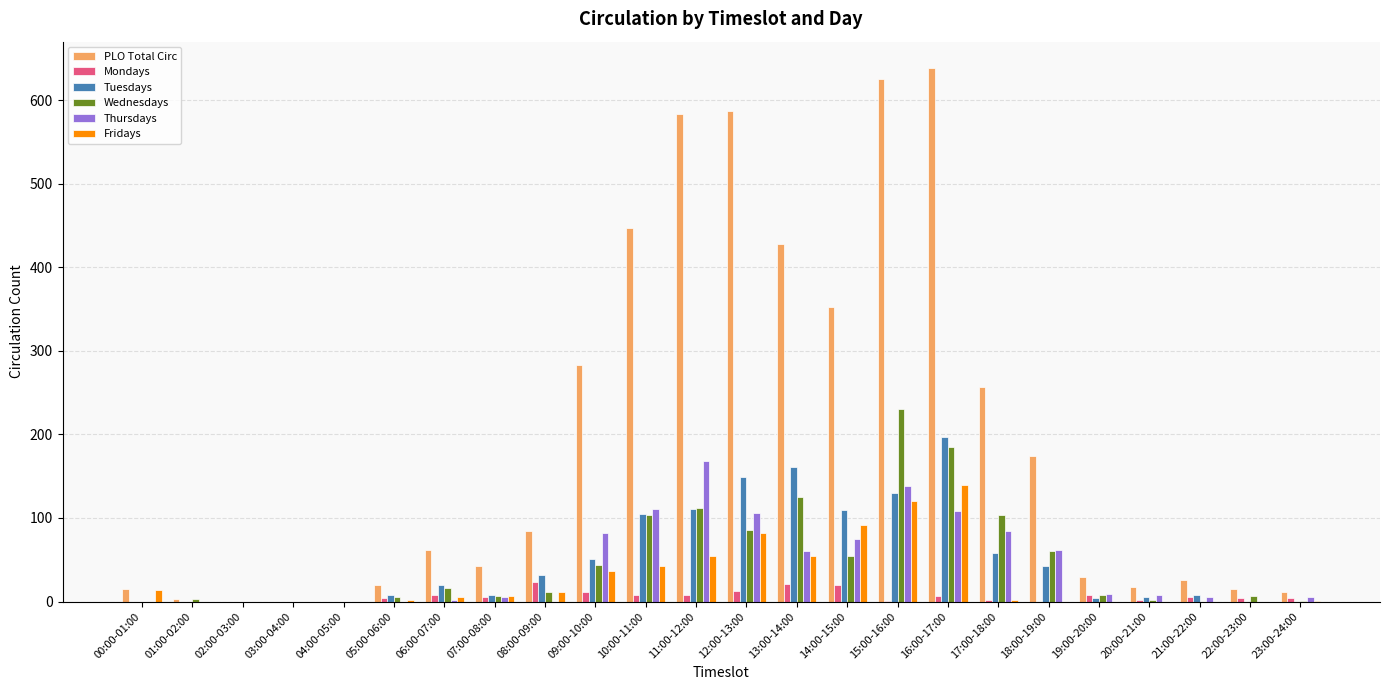

Read the Wednesdays value at 18:00-19:00, to the nearest 10.

60